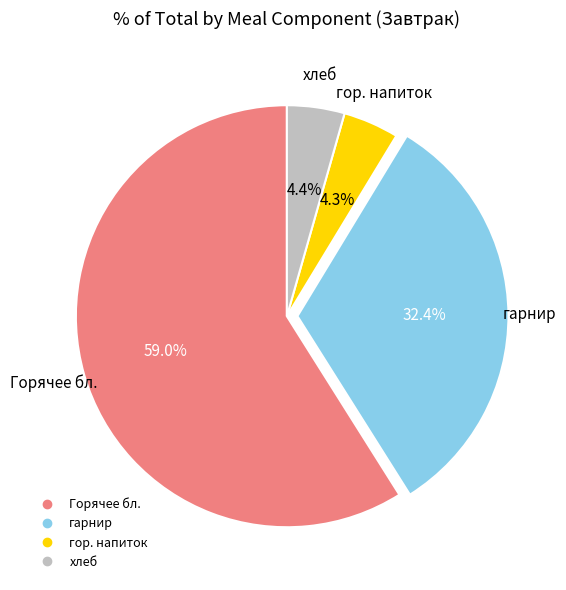

To the nearest percent, what is the difference between the largest and smallest slice percentages?

55%